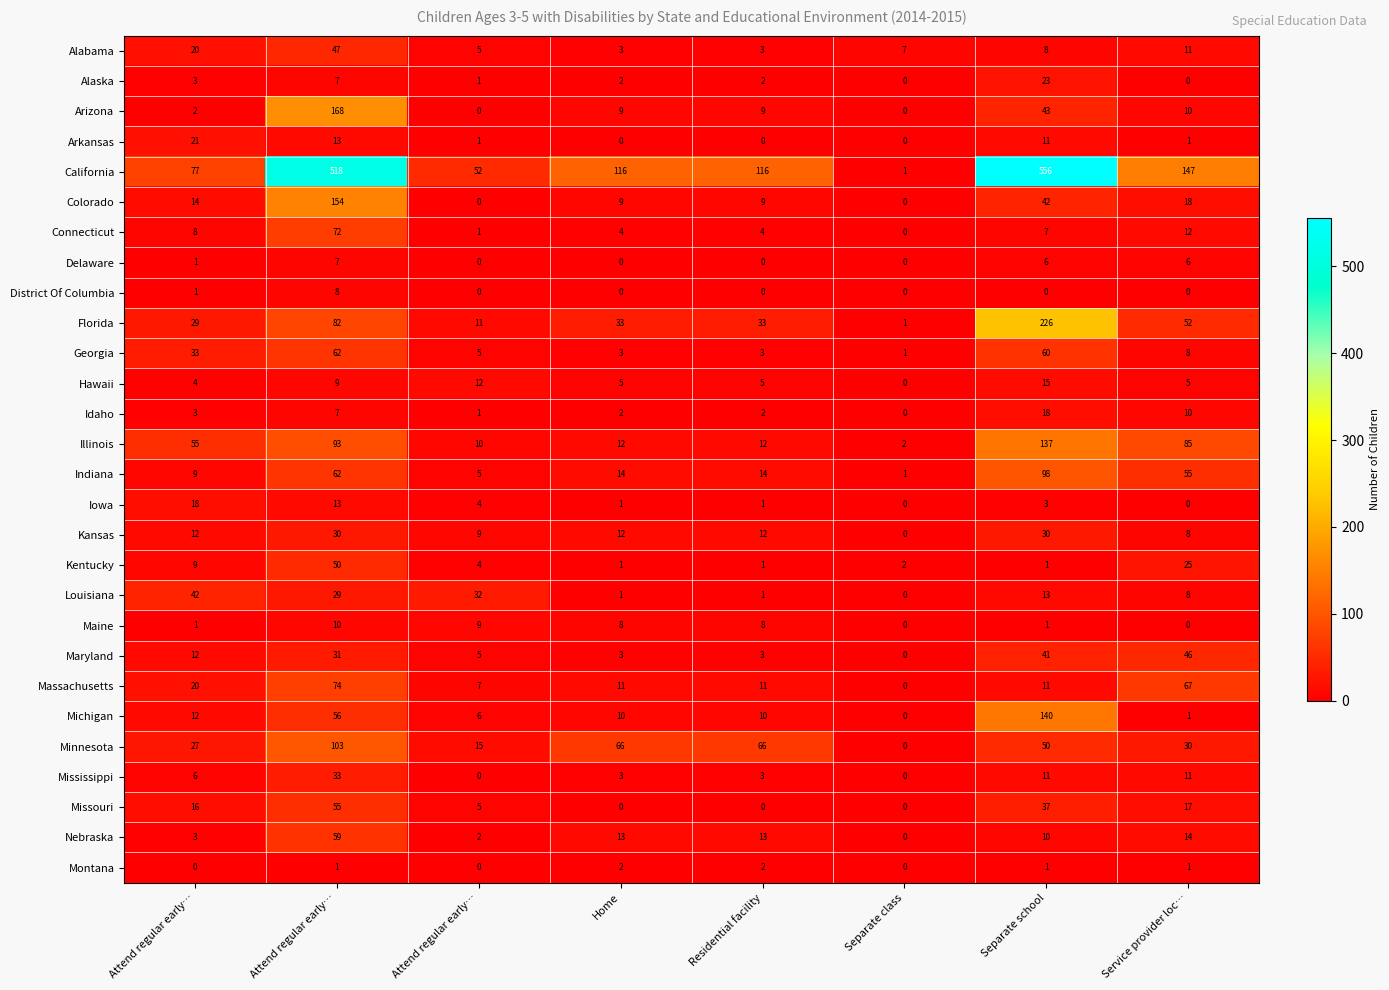

Reading right to left, what are all the values shown in this chart?

Alabama: Service provider loc…=11	Separate school=8	Separate class=7	Residential facility=3	Home=3	Attend regular early…=5	Attend regular early…=47	Attend regular early…=20
Alaska: Service provider loc…=0	Separate school=23	Separate class=0	Residential facility=2	Home=2	Attend regular early…=1	Attend regular early…=7	Attend regular early…=3
Arizona: Service provider loc…=10	Separate school=43	Separate class=0	Residential facility=9	Home=9	Attend regular early…=0	Attend regular early…=168	Attend regular early…=2
Arkansas: Service provider loc…=1	Separate school=11	Separate class=0	Residential facility=0	Home=0	Attend regular early…=1	Attend regular early…=13	Attend regular early…=21
California: Service provider loc…=147	Separate school=556	Separate class=1	Residential facility=116	Home=116	Attend regular early…=52	Attend regular early…=518	Attend regular early…=77
Colorado: Service provider loc…=18	Separate school=42	Separate class=0	Residential facility=9	Home=9	Attend regular early…=0	Attend regular early…=154	Attend regular early…=14
Connecticut: Service provider loc…=12	Separate school=7	Separate class=0	Residential facility=4	Home=4	Attend regular early…=1	Attend regular early…=72	Attend regular early…=8
Delaware: Service provider loc…=6	Separate school=6	Separate class=0	Residential facility=0	Home=0	Attend regular early…=0	Attend regular early…=7	Attend regular early…=1
District Of Columbia: Service provider loc…=0	Separate school=0	Separate class=0	Residential facility=0	Home=0	Attend regular early…=0	Attend regular early…=8	Attend regular early…=1
Florida: Service provider loc…=52	Separate school=226	Separate class=1	Residential facility=33	Home=33	Attend regular early…=11	Attend regular early…=82	Attend regular early…=29
Georgia: Service provider loc…=8	Separate school=60	Separate class=1	Residential facility=3	Home=3	Attend regular early…=5	Attend regular early…=62	Attend regular early…=33
Hawaii: Service provider loc…=5	Separate school=15	Separate class=0	Residential facility=5	Home=5	Attend regular early…=12	Attend regular early…=9	Attend regular early…=4
Idaho: Service provider loc…=10	Separate school=18	Separate class=0	Residential facility=2	Home=2	Attend regular early…=1	Attend regular early…=7	Attend regular early…=3
Illinois: Service provider loc…=85	Separate school=137	Separate class=2	Residential facility=12	Home=12	Attend regular early…=10	Attend regular early…=93	Attend regular early…=55
Indiana: Service provider loc…=55	Separate school=98	Separate class=1	Residential facility=14	Home=14	Attend regular early…=5	Attend regular early…=62	Attend regular early…=9
Iowa: Service provider loc…=0	Separate school=3	Separate class=0	Residential facility=1	Home=1	Attend regular early…=4	Attend regular early…=13	Attend regular early…=18
Kansas: Service provider loc…=8	Separate school=30	Separate class=0	Residential facility=12	Home=12	Attend regular early…=9	Attend regular early…=30	Attend regular early…=12
Kentucky: Service provider loc…=25	Separate school=1	Separate class=2	Residential facility=1	Home=1	Attend regular early…=4	Attend regular early…=50	Attend regular early…=9
Louisiana: Service provider loc…=8	Separate school=13	Separate class=0	Residential facility=1	Home=1	Attend regular early…=32	Attend regular early…=29	Attend regular early…=42
Maine: Service provider loc…=0	Separate school=1	Separate class=0	Residential facility=8	Home=8	Attend regular early…=9	Attend regular early…=10	Attend regular early…=1
Maryland: Service provider loc…=46	Separate school=41	Separate class=0	Residential facility=3	Home=3	Attend regular early…=5	Attend regular early…=31	Attend regular early…=12
Massachusetts: Service provider loc…=67	Separate school=11	Separate class=0	Residential facility=11	Home=11	Attend regular early…=7	Attend regular early…=74	Attend regular early…=20
Michigan: Service provider loc…=1	Separate school=140	Separate class=0	Residential facility=10	Home=10	Attend regular early…=6	Attend regular early…=56	Attend regular early…=12
Minnesota: Service provider loc…=30	Separate school=50	Separate class=0	Residential facility=66	Home=66	Attend regular early…=15	Attend regular early…=103	Attend regular early…=27
Mississippi: Service provider loc…=11	Separate school=11	Separate class=0	Residential facility=3	Home=3	Attend regular early…=0	Attend regular early…=33	Attend regular early…=6
Missouri: Service provider loc…=17	Separate school=37	Separate class=0	Residential facility=0	Home=0	Attend regular early…=5	Attend regular early…=55	Attend regular early…=16
Nebraska: Service provider loc…=14	Separate school=10	Separate class=0	Residential facility=13	Home=13	Attend regular early…=2	Attend regular early…=59	Attend regular early…=3
Montana: Service provider loc…=1	Separate school=1	Separate class=0	Residential facility=2	Home=2	Attend regular early…=0	Attend regular early…=1	Attend regular early…=0